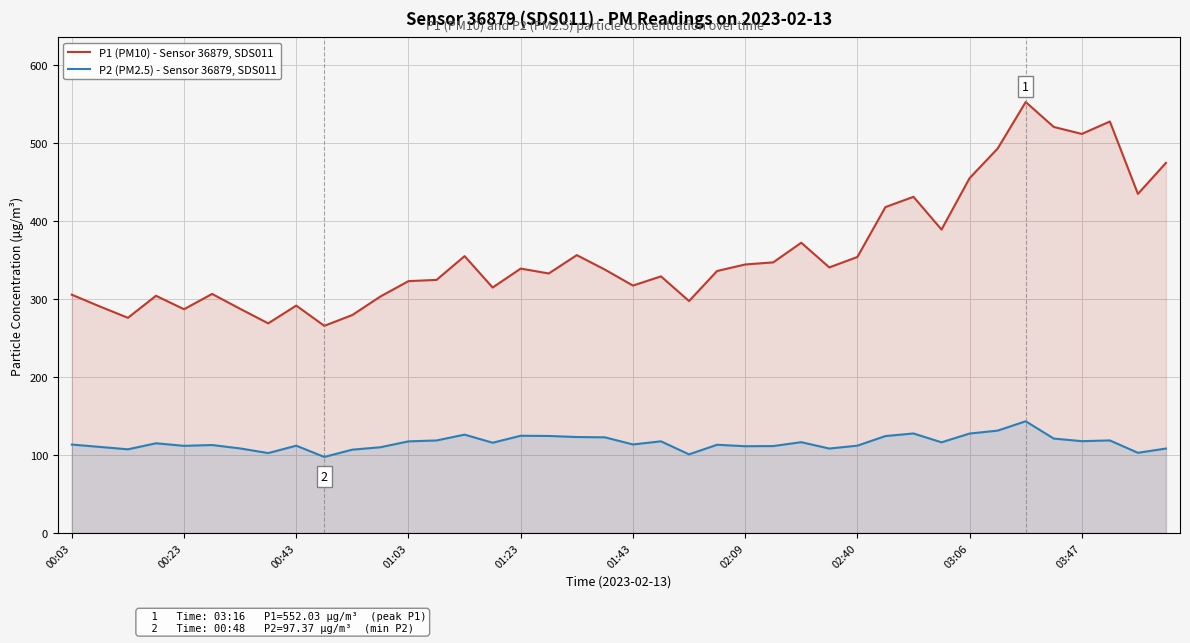

Does the chart display data point markers on the line(s)?

No